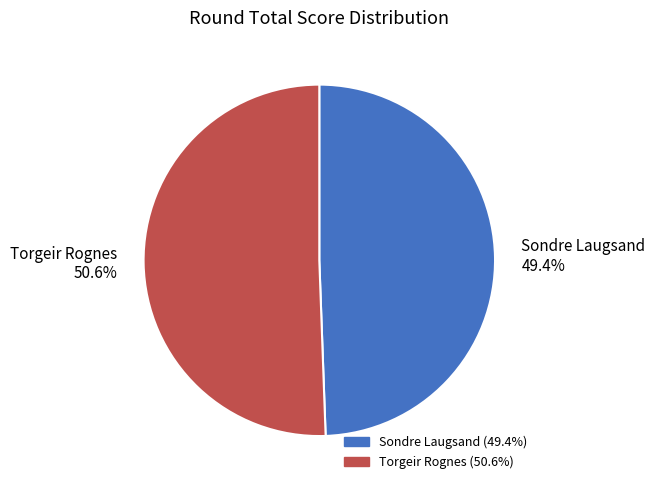

To the nearest percent, what is the average slice percentage?

50%